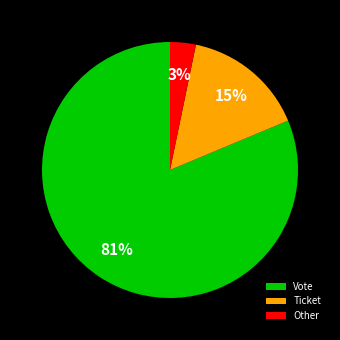

Is the sum of Vote and Ticket greater than half?

Yes